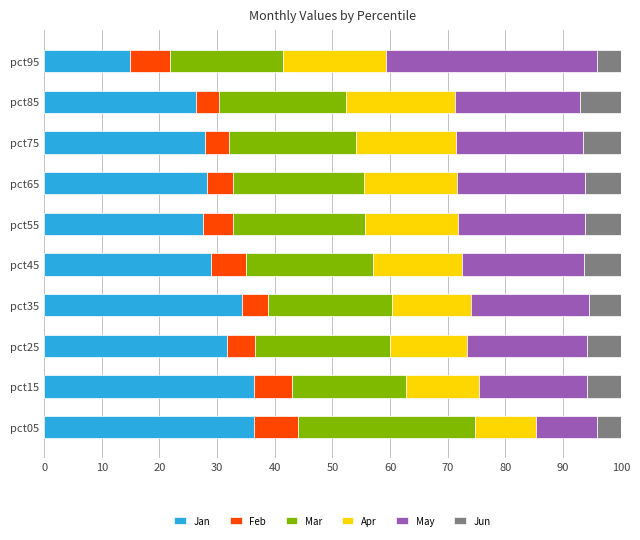

What is the sum of all Jan values?

292.8